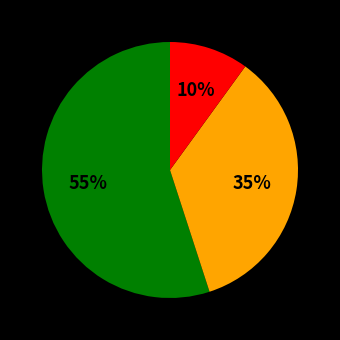

To the nearest percent, what is the average slice percentage?

33%